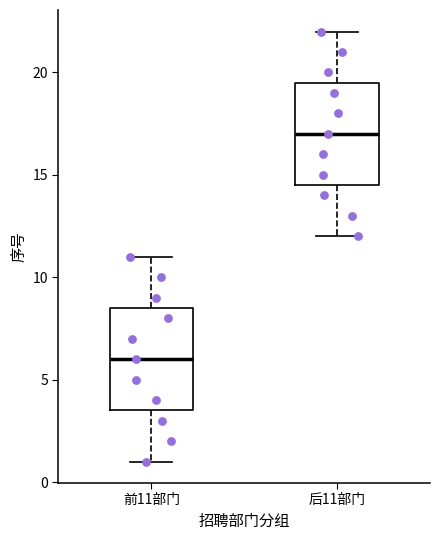

Which box has the lowest median line?

前11部门